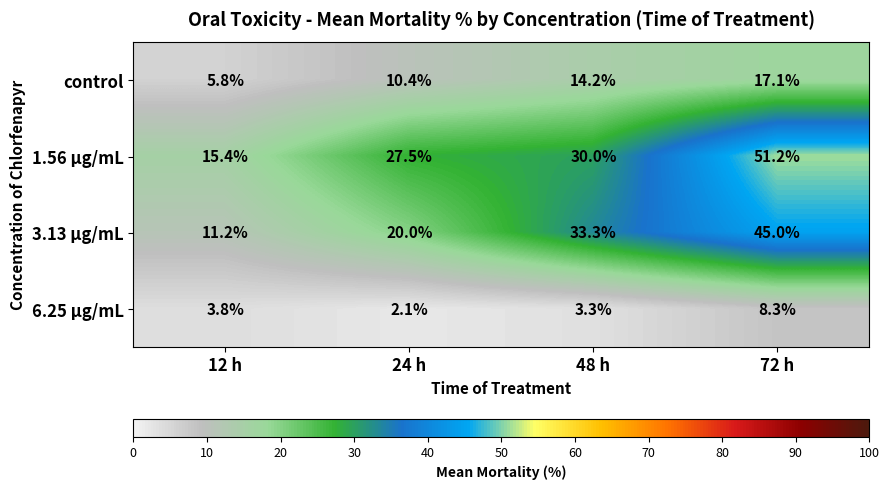

Which series has the largest total across all categories?

1.56 μg/mL